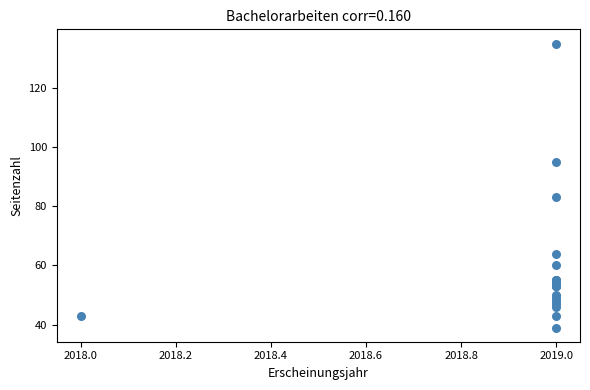

What Y value in the scatter plot is closest to 87?

83